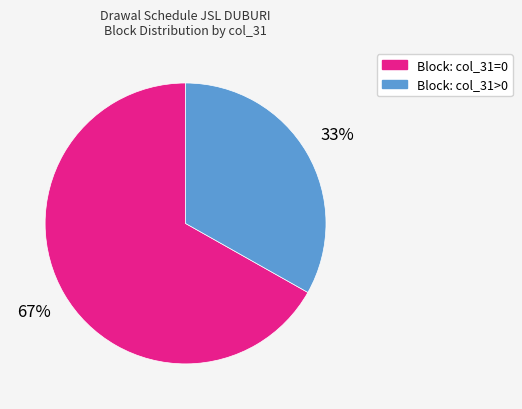

To the nearest percent, what is the difference between the largest and smallest slice percentages?

34%